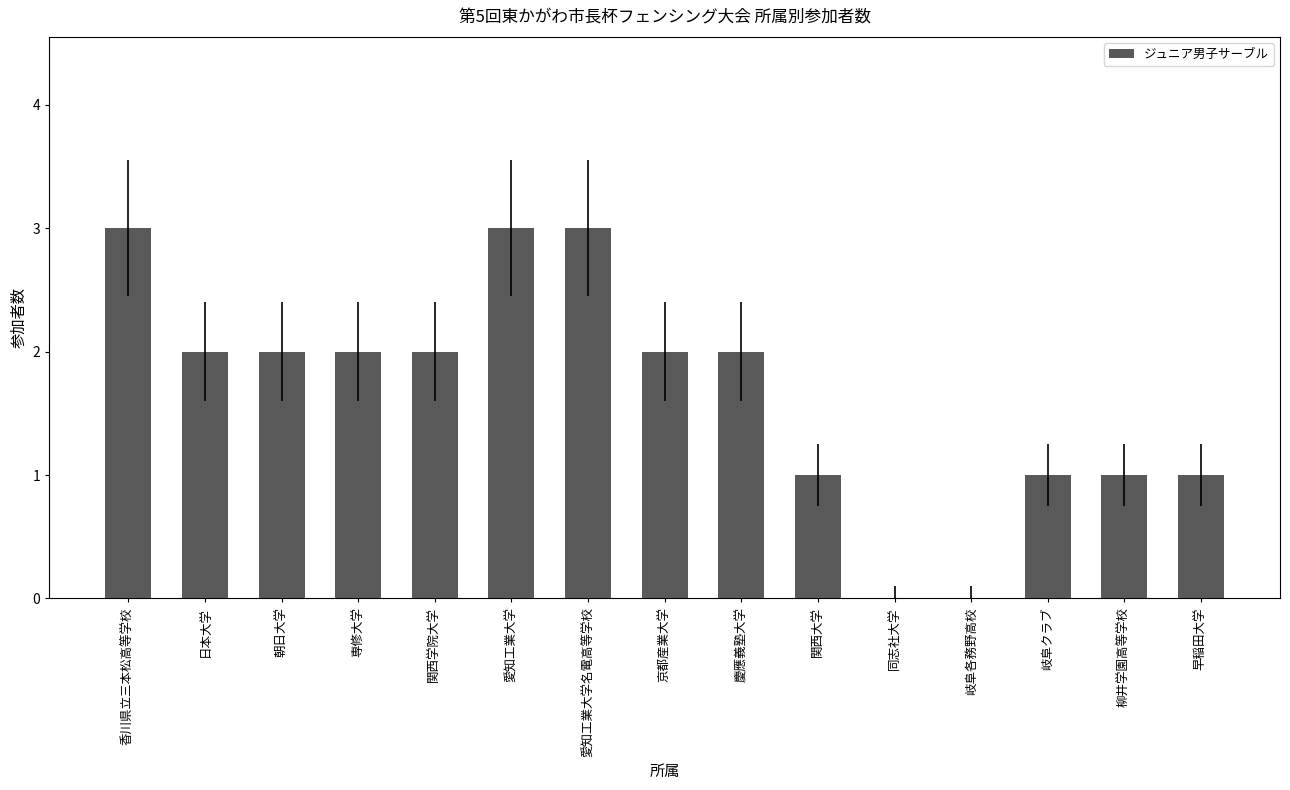

Are the bars grouped side by side (vs. stacked)?

No